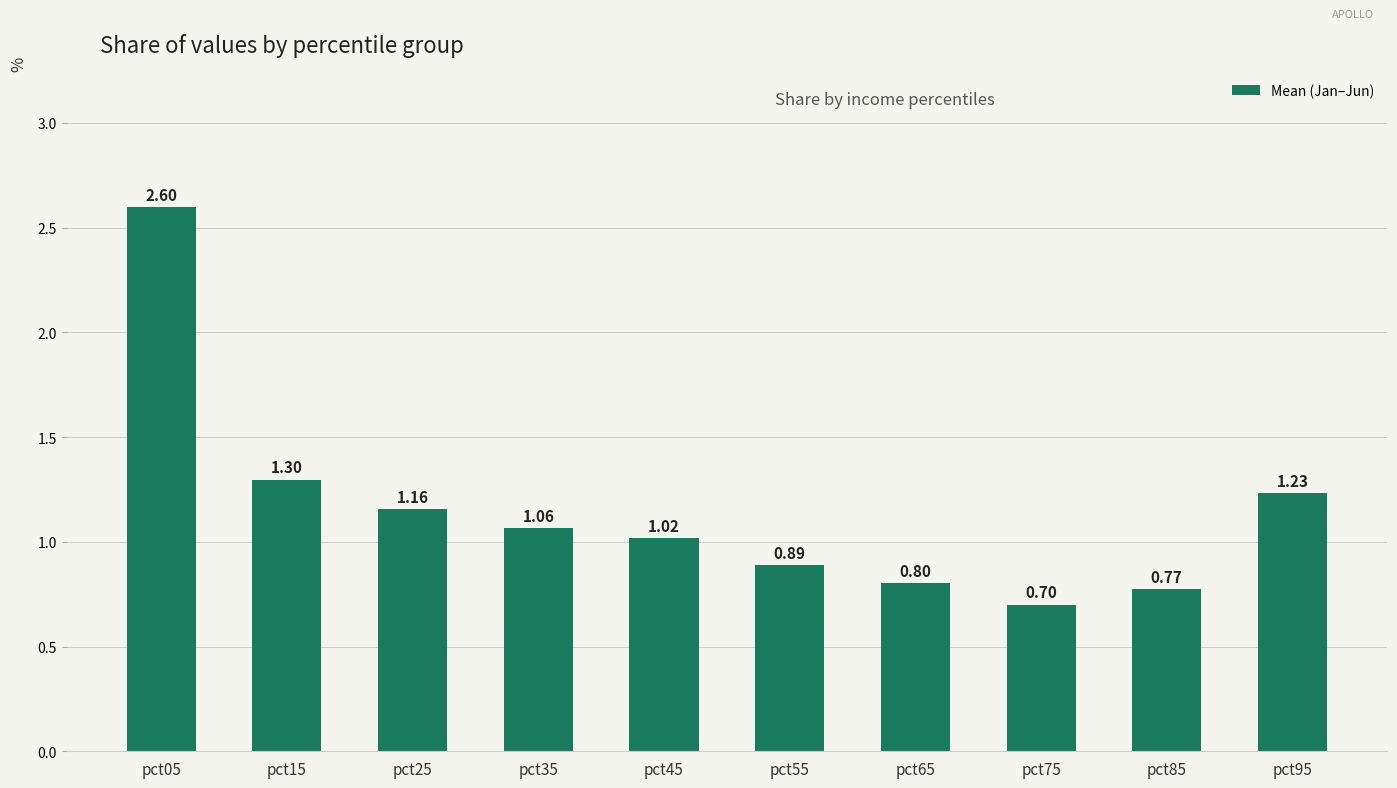

Where is the data nearest to the value 1?

pct45